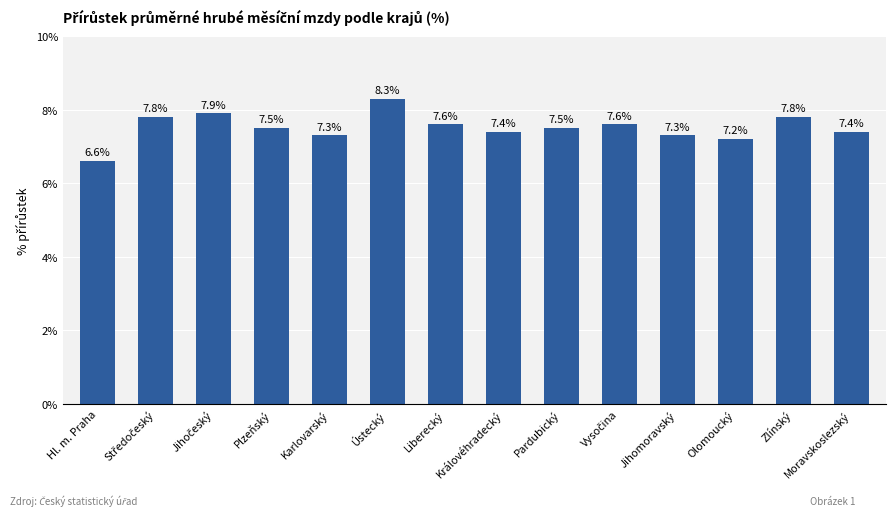

What is the ratio of the value at Pardubický to the value at Olomoucký?

1.0